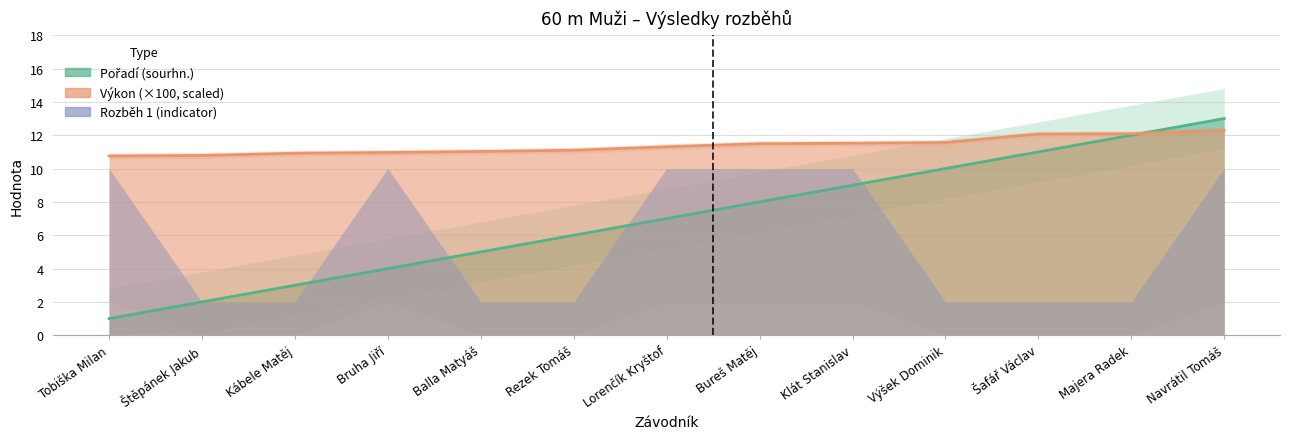

At which category does the chart reach its minimum across all series?

Tobiška Milan